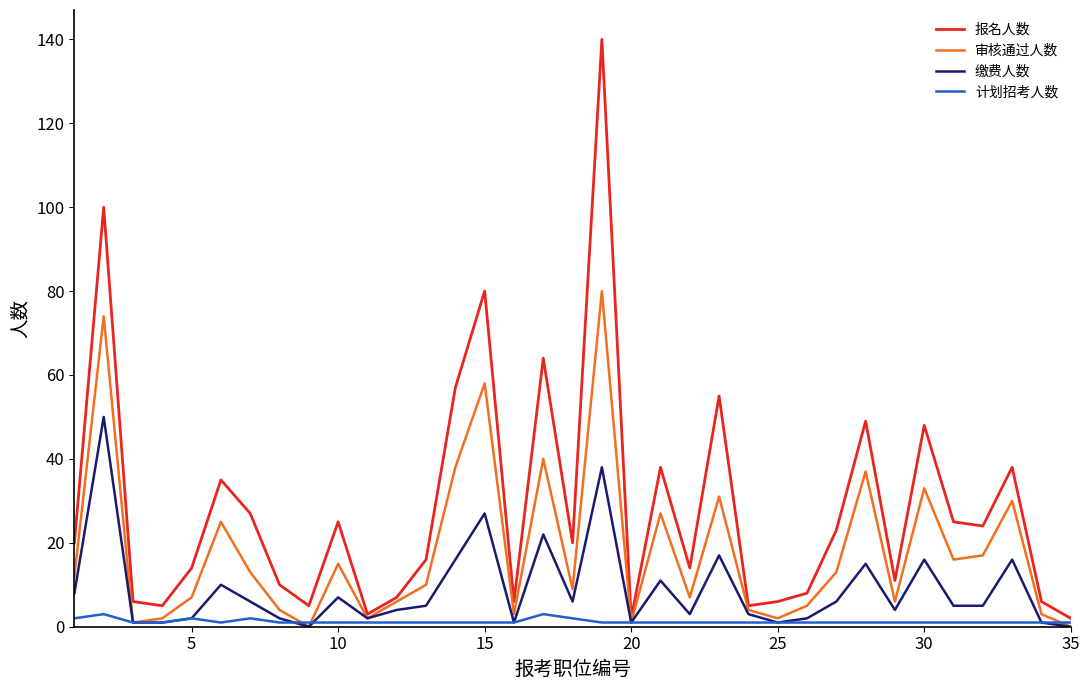

Reading left to right, extract all data points from this chart.

报名人数: 20	100	6	5	14	35	27	10	5	25	3	7	16	57	80	6	64	20	140	2	38	14	55	5	6	8	23	49	11	48	25	24	38	6	2
审核通过人数: 12	74	1	2	7	25	13	4	0	15	2	6	10	38	58	3	40	9	80	1	27	7	31	4	2	5	13	37	6	33	16	17	30	3	0
缴费人数: 8	50	1	1	2	10	6	2	0	7	2	4	5	16	27	1	22	6	38	1	11	3	17	3	1	2	6	15	4	16	5	5	16	1	0
计划招考人数: 2	3	1	1	2	1	2	1	1	1	1	1	1	1	1	1	3	2	1	1	1	1	1	1	1	1	1	1	1	1	1	1	1	1	1